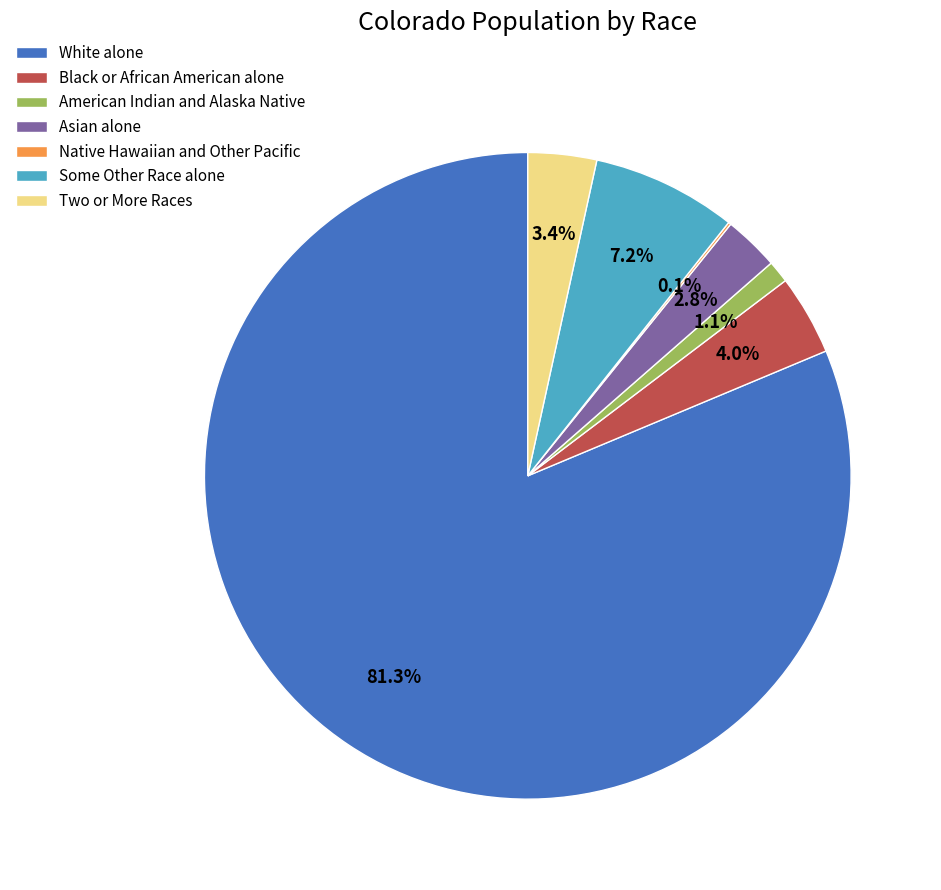

To the nearest percent, what portion does Asian alone represent?

3%